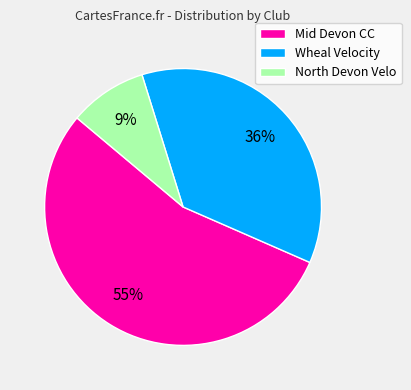

To the nearest percent, what is the average slice percentage?

33%